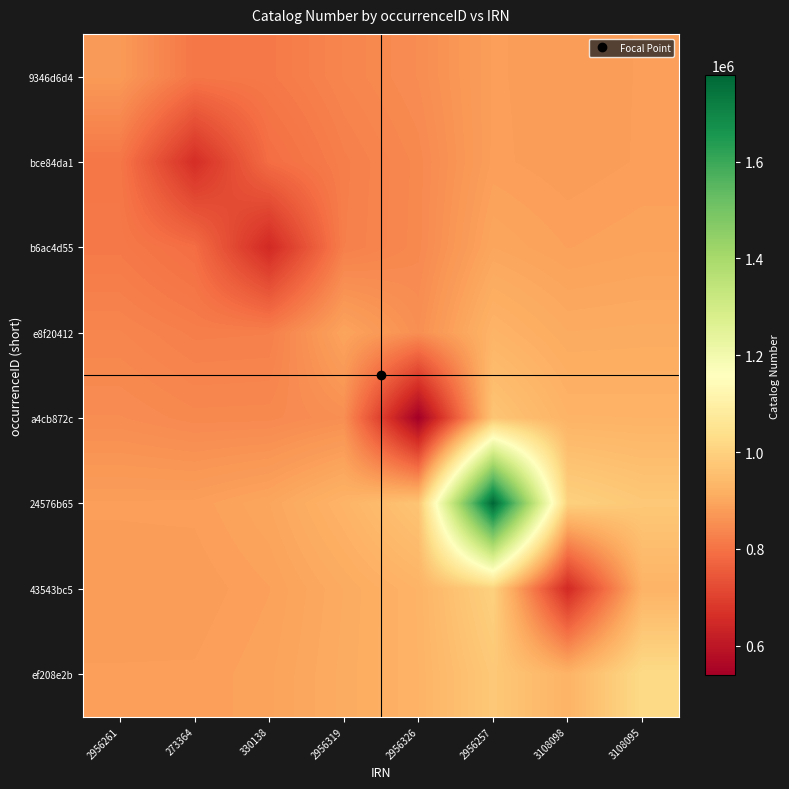

List the series in order of their peak value, highest first.

24576b65, ef208e2b, 43543bc5, a4cb872c, e8f20412, b6ac4d55, bce84da1, 9346d6d4